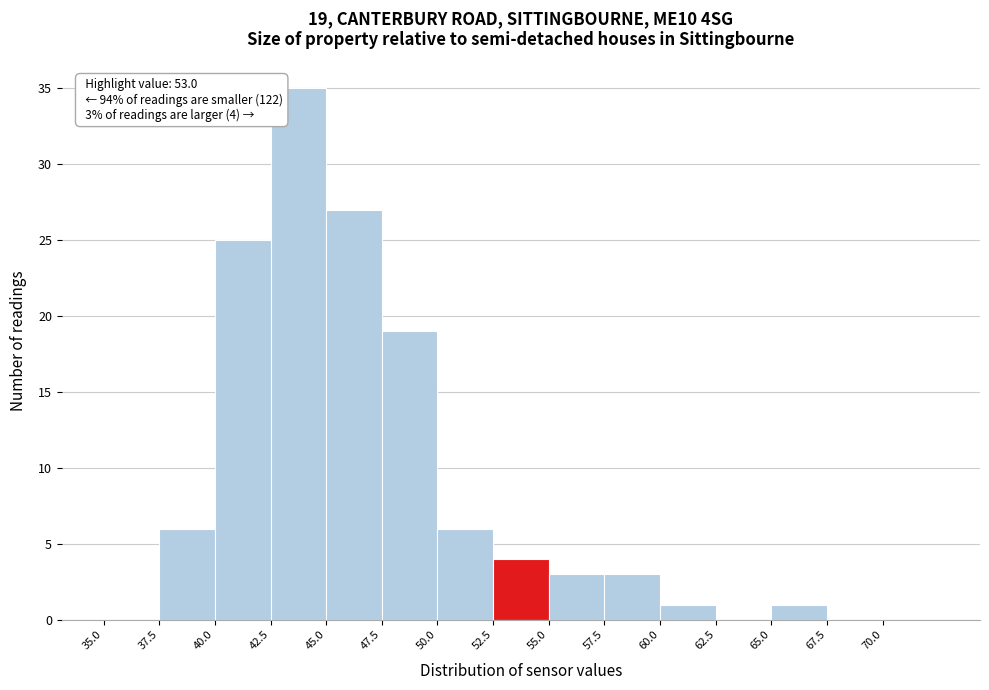

Which range on the x-axis has the tallest bar?

42.5 to 45.0